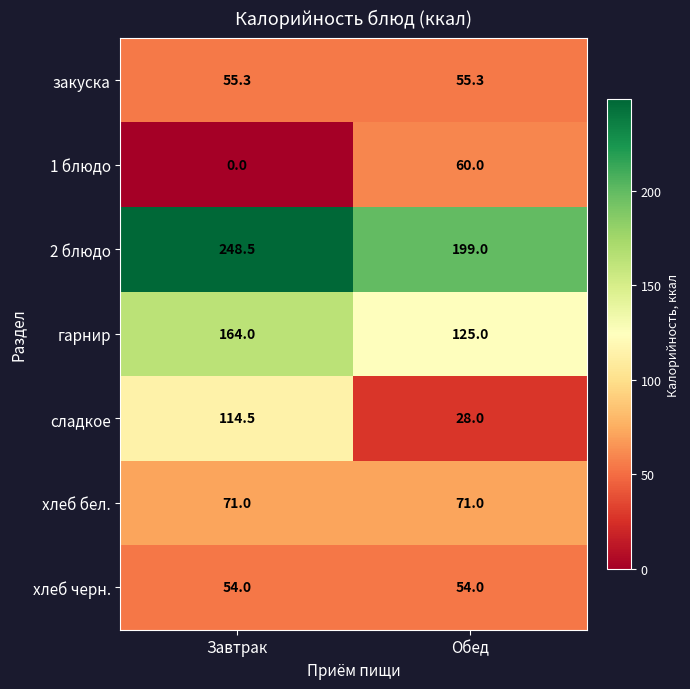

Which label corresponds to the smallest value in the chart?

Завтрак